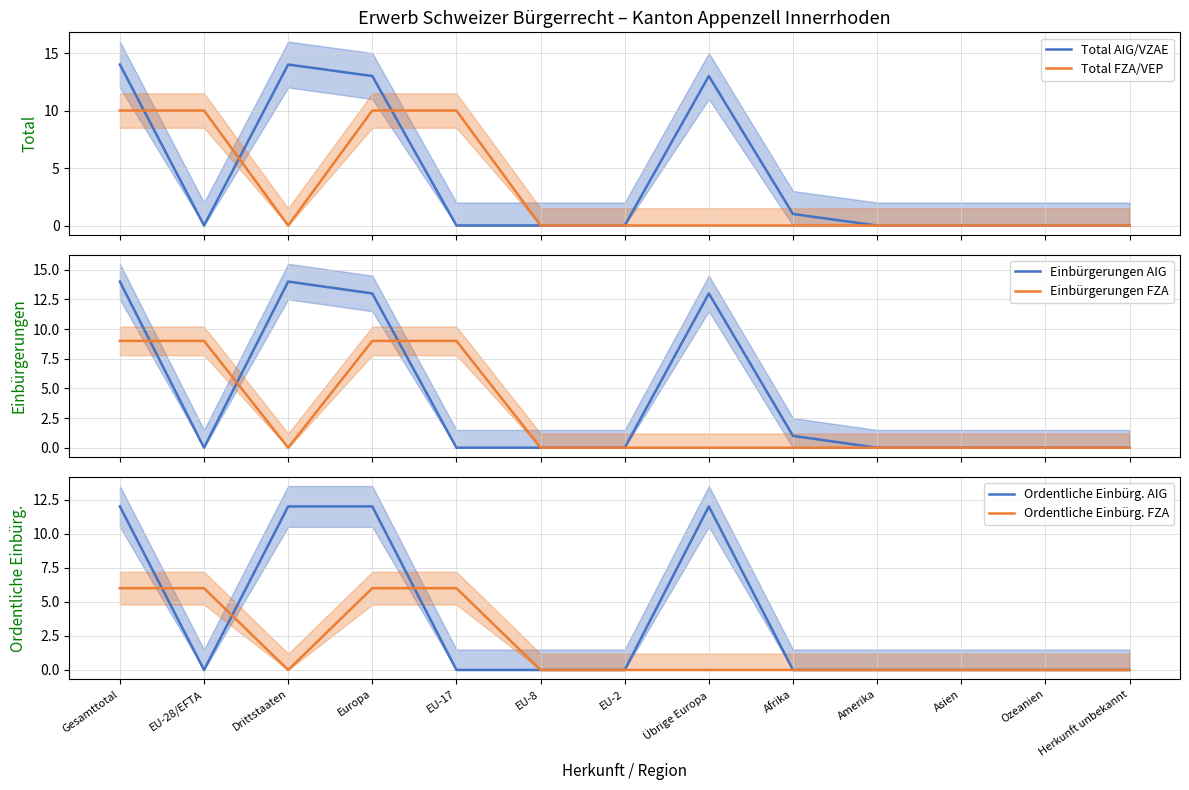

What is the label of the 12th point from the right?

EU-28/EFTA